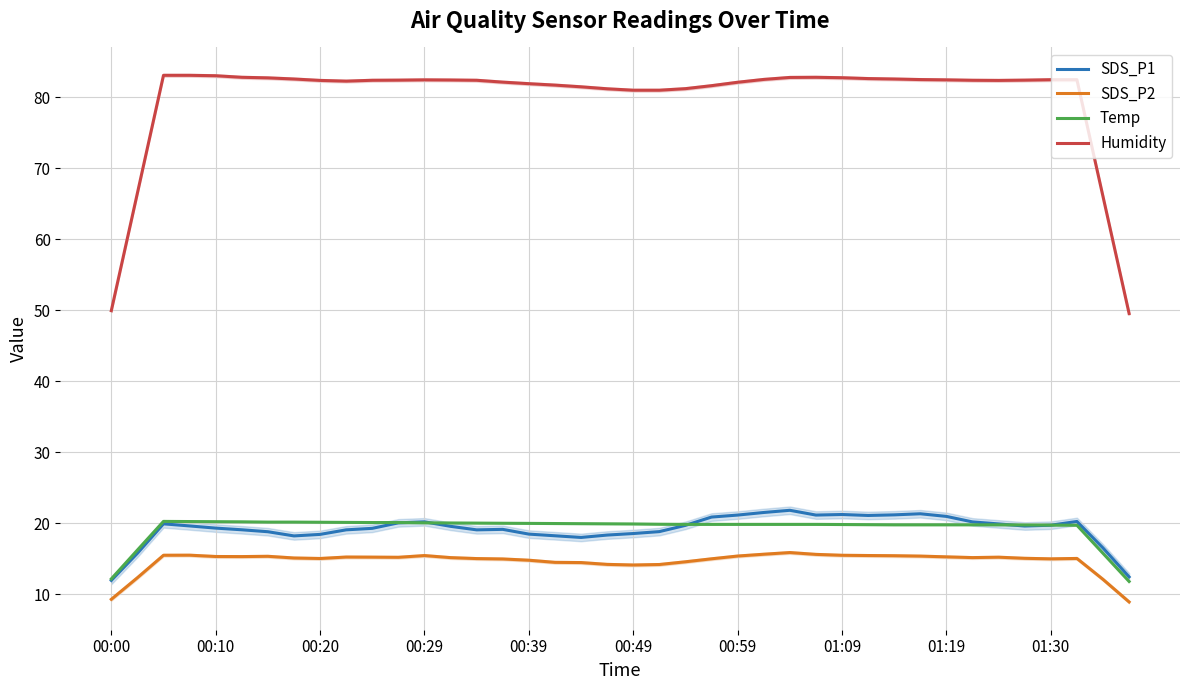

True or false: SDS_P2 has a value of 9.3 at 00:49.

False